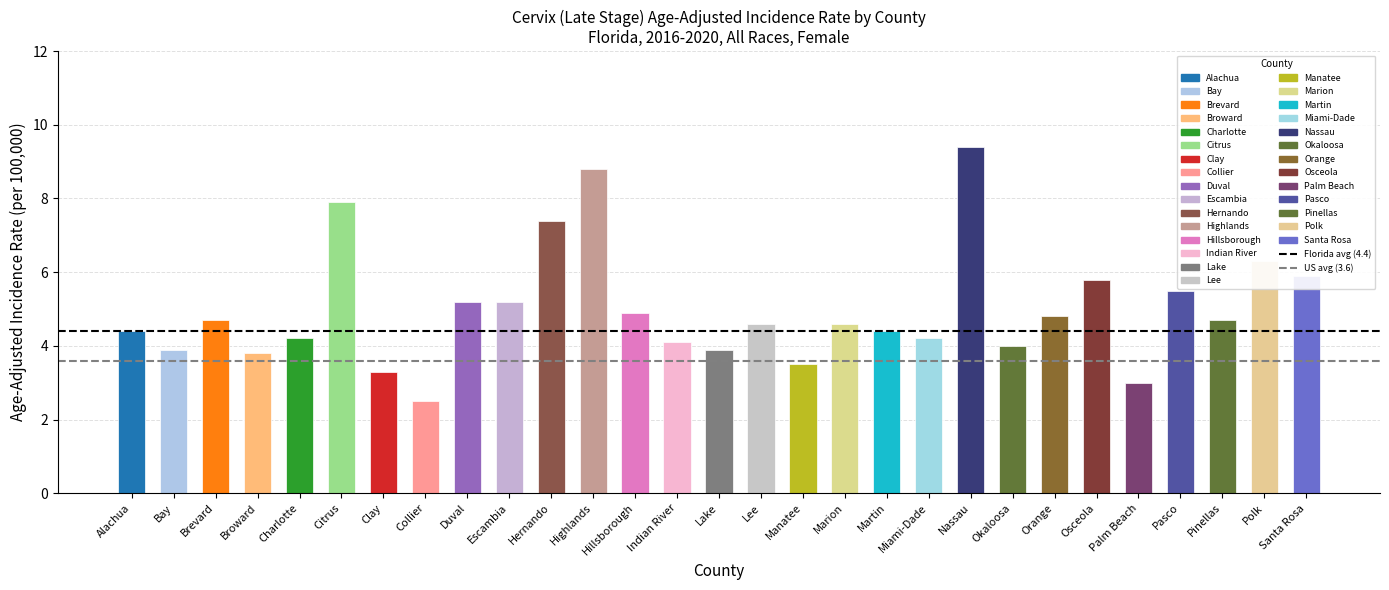

Reading left to right, what are all the values shown in this chart?

Alachua=4.4	Bay=3.9	Brevard=4.7	Broward=3.8	Charlotte=4.2	Citrus=7.9	Clay=3.3	Collier=2.5	Duval=5.2	Escambia=5.2	Hernando=7.4	Highlands=8.8	Hillsborough=4.9	Indian River=4.1	Lake=3.9	Lee=4.6	Manatee=3.5	Marion=4.6	Martin=4.4	Miami-Dade=4.2	Nassau=9.4	Okaloosa=4.0	Orange=4.8	Osceola=5.8	Palm Beach=3.0	Pasco=5.5	Pinellas=4.7	Polk=6.3	Santa Rosa=5.9